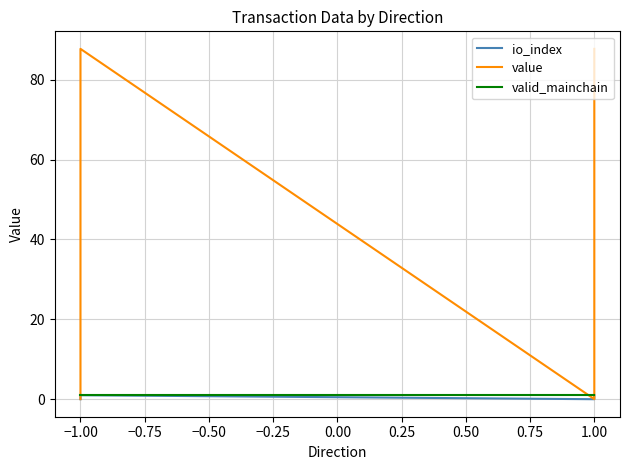

Is the value of valid_mainchain at −1.00 greater than the value of value at 1.00?

Yes